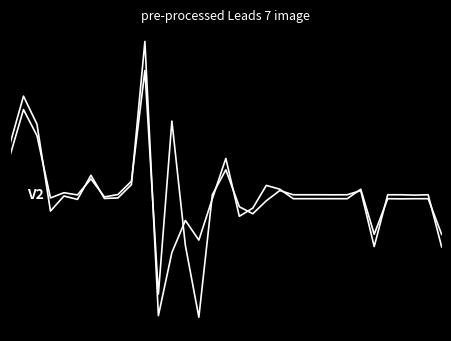

Is this an area chart (filled region under the line)?

No